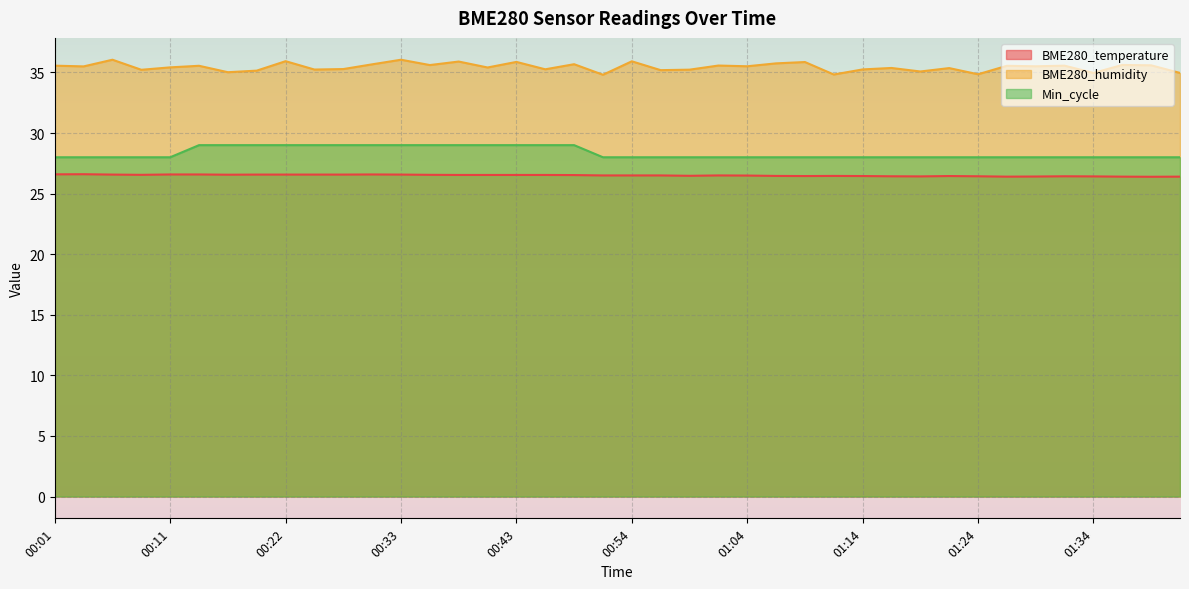

Reading left to right, what are all the values shown in this chart?

BME280_temperature: 26.6	26.6	26.6	26.6	26.6	26.6	26.6	26.6	26.6	26.6	26.6	26.6	26.6	26.6	26.5	26.5	26.5	26.5	26.5	26.5	26.5	26.5	26.5	26.5	26.5	26.5	26.4	26.5	26.4	26.4	26.4	26.4	26.4	26.4	26.4	26.4	26.4	26.4	26.4	26.4
BME280_humidity: 35.6	35.5	36.0	35.2	35.4	35.5	35.0	35.1	35.9	35.2	35.3	35.7	36.0	35.6	35.9	35.4	35.9	35.3	35.7	34.8	35.9	35.2	35.2	35.6	35.5	35.8	35.9	34.8	35.2	35.4	35.1	35.4	34.9	35.5	35.5	35.6	35.0	35.6	35.6	35.0
Min_cycle: 28.0	28.0	28.0	28.0	28.0	29.0	29.0	29.0	29.0	29.0	29.0	29.0	29.0	29.0	29.0	29.0	29.0	29.0	29.0	28.0	28.0	28.0	28.0	28.0	28.0	28.0	28.0	28.0	28.0	28.0	28.0	28.0	28.0	28.0	28.0	28.0	28.0	28.0	28.0	28.0